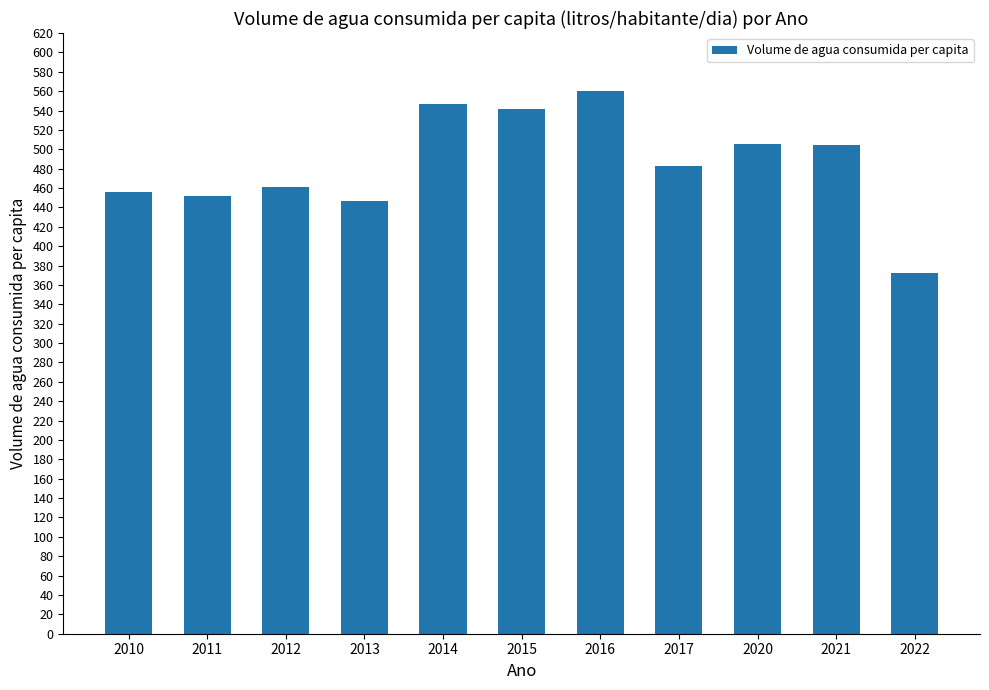

True or false: the data shows 505.4 at 2020.

True